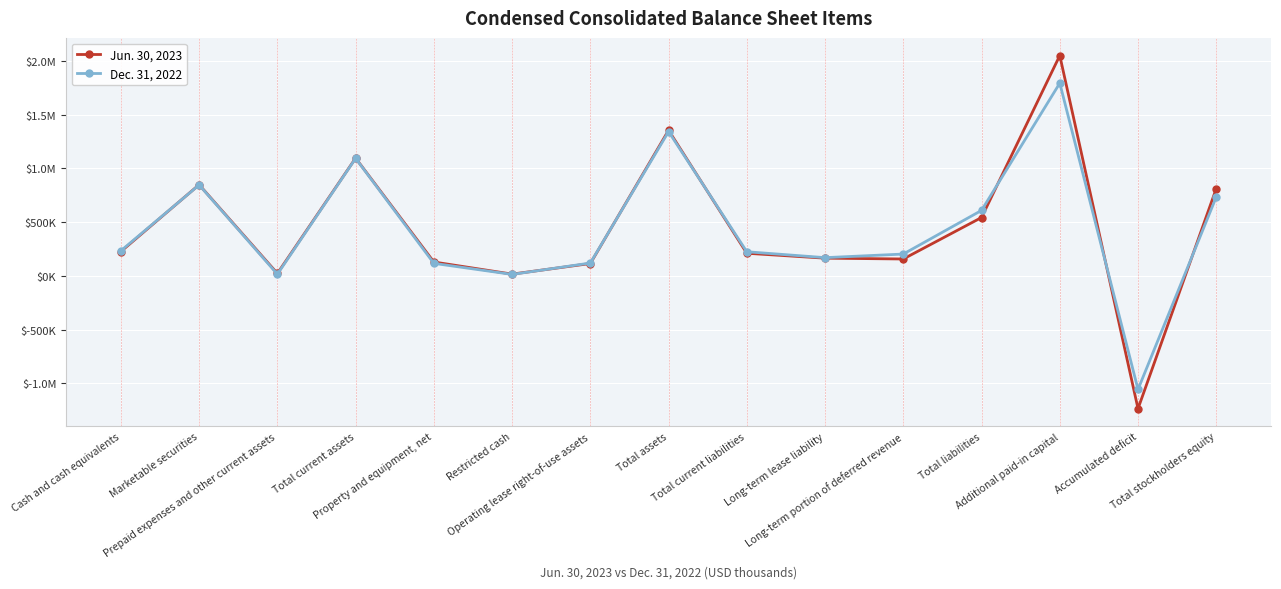

Between Property and equipment, net and Total assets, which series saw the biggest shift?

Dec. 31, 2022